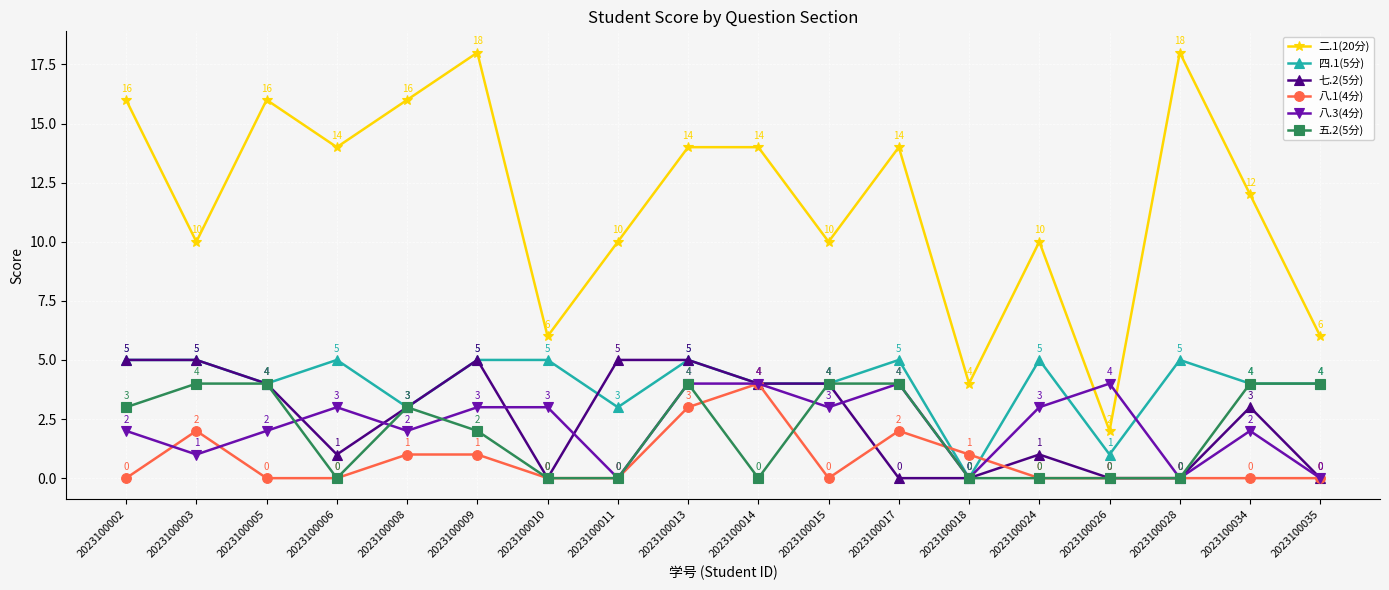

True or false: 四.1(5分) has more than 1 points higher than both neighbors.

True